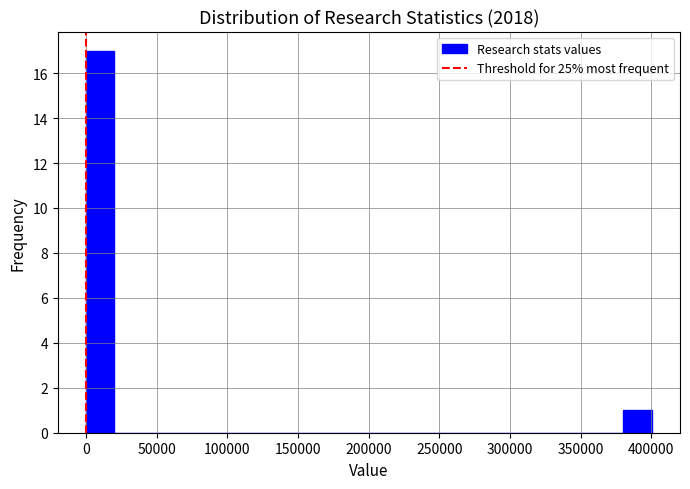

Reading left to right, list every bar in this chart as the range it spans on the x-axis followed by its height. Neither the bar edges nor the heights are printed on the chart, so give them approximately, as read against the axes.

0 to 20000: 17
20000 to 40000: 0
40000 to 60000: 0
60000 to 80000: 0
80000 to 100000: 0
100000 to 120000: 0
120000 to 140000: 0
140000 to 160000: 0
160000 to 180000: 0
180000 to 200000: 0
200000 to 220000: 0
220000 to 240000: 0
240000 to 260000: 0
260000 to 280000: 0
280000 to 300000: 0
300000 to 320000: 0
320000 to 340000: 0
340000 to 360000: 0
360000 to 380000: 0
380000 to 400000: 1